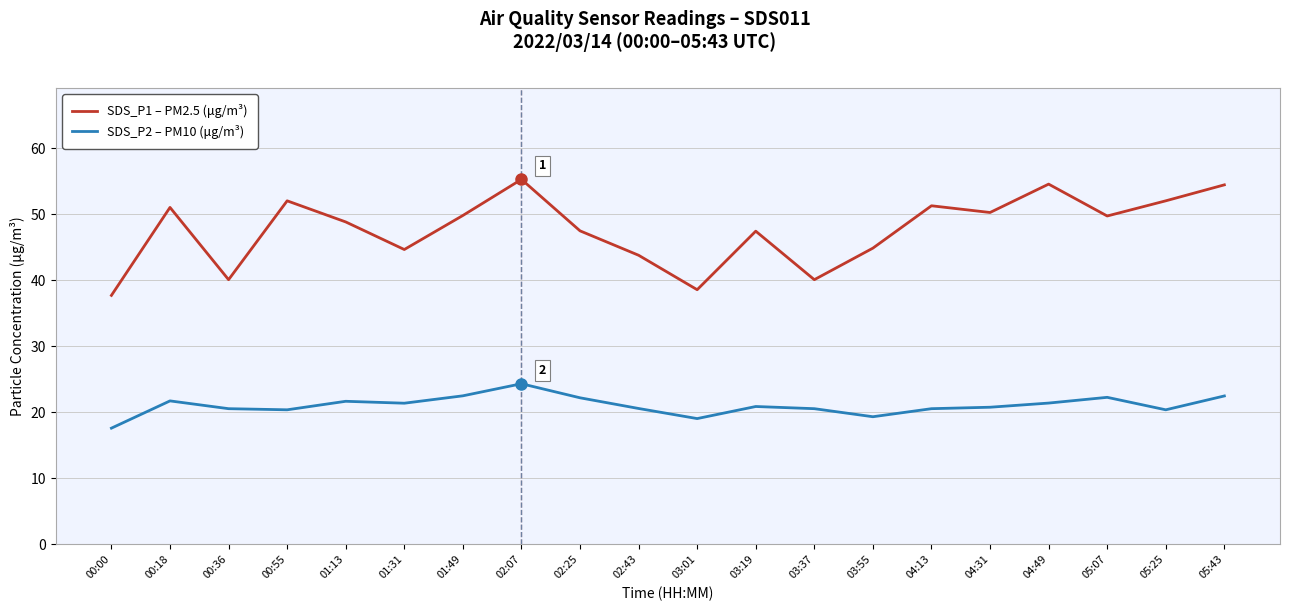

In SDS_P2 – PM10 (μg/m³), how many points are higher than both neighbors (excluding endpoints)?

5